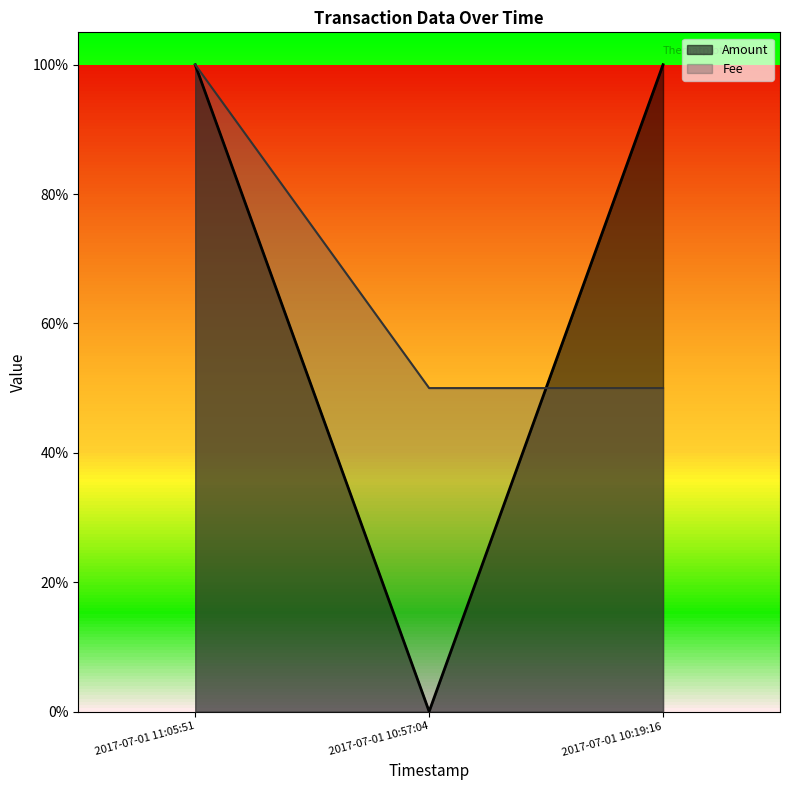

Rank the series by their maximum value, from highest to lowest.

Amount, Fee